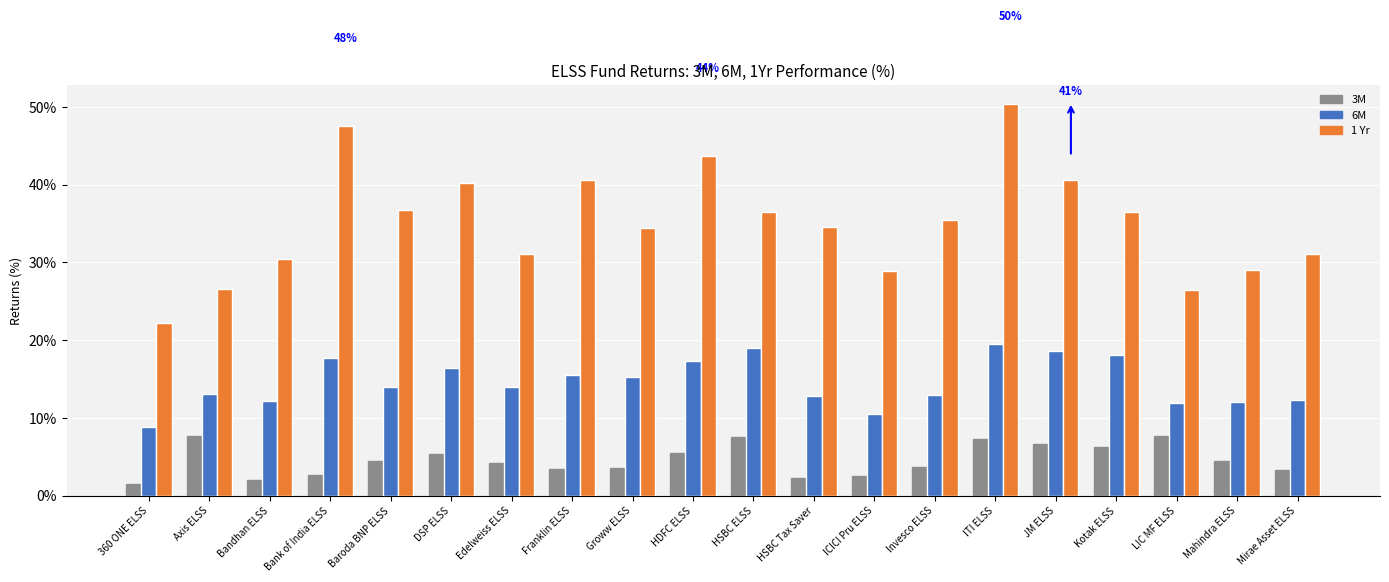

The 3M series shows 4.2 at JM ELSS. True or false?

False